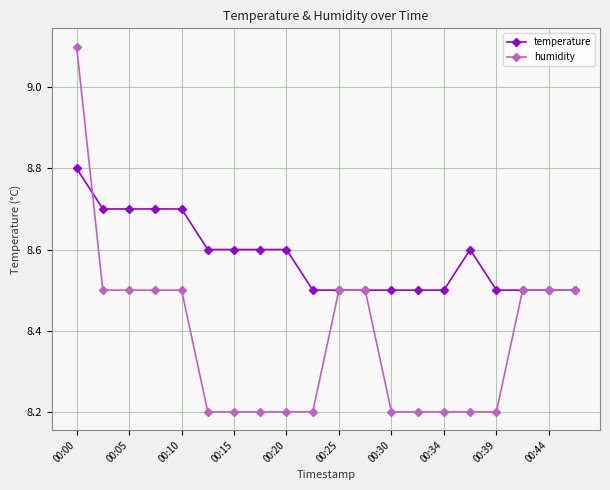

List the series in order of their overall mean, highest first.

temperature, humidity